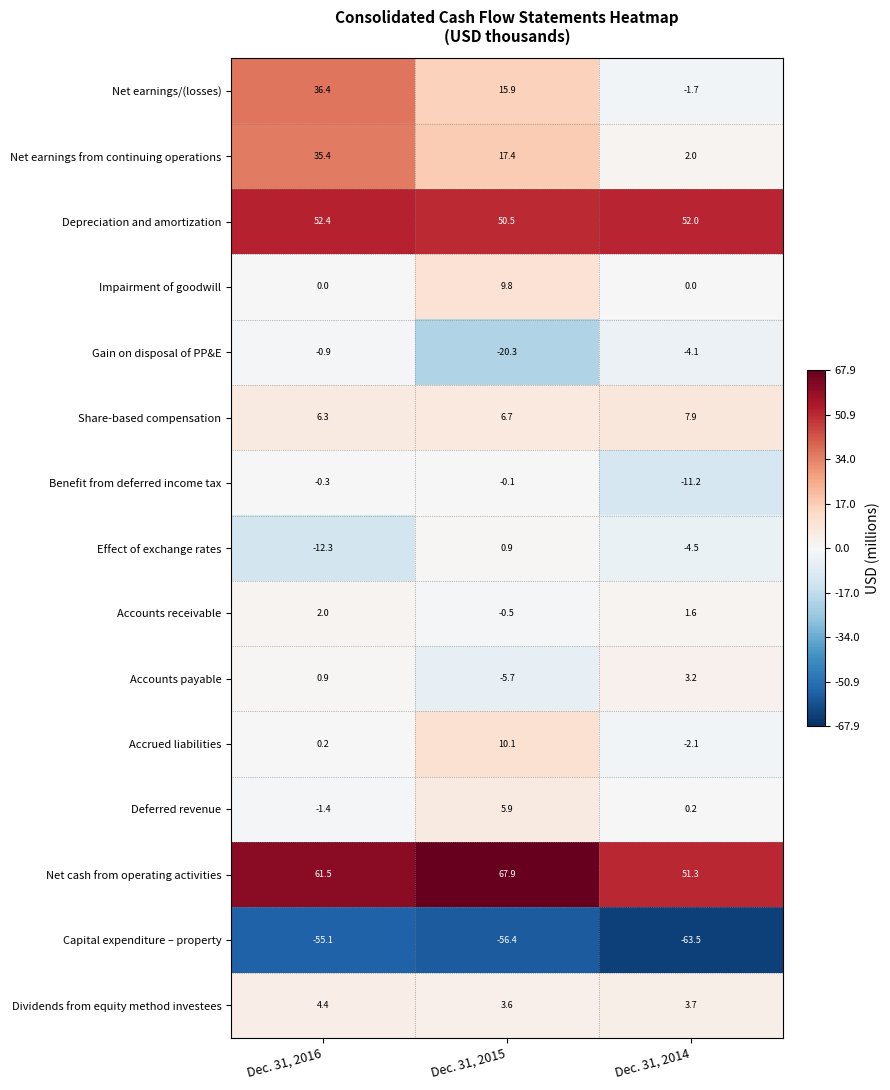

What is the difference between the maximum and second lowest values in the Capital expenditure – property series?

1.3